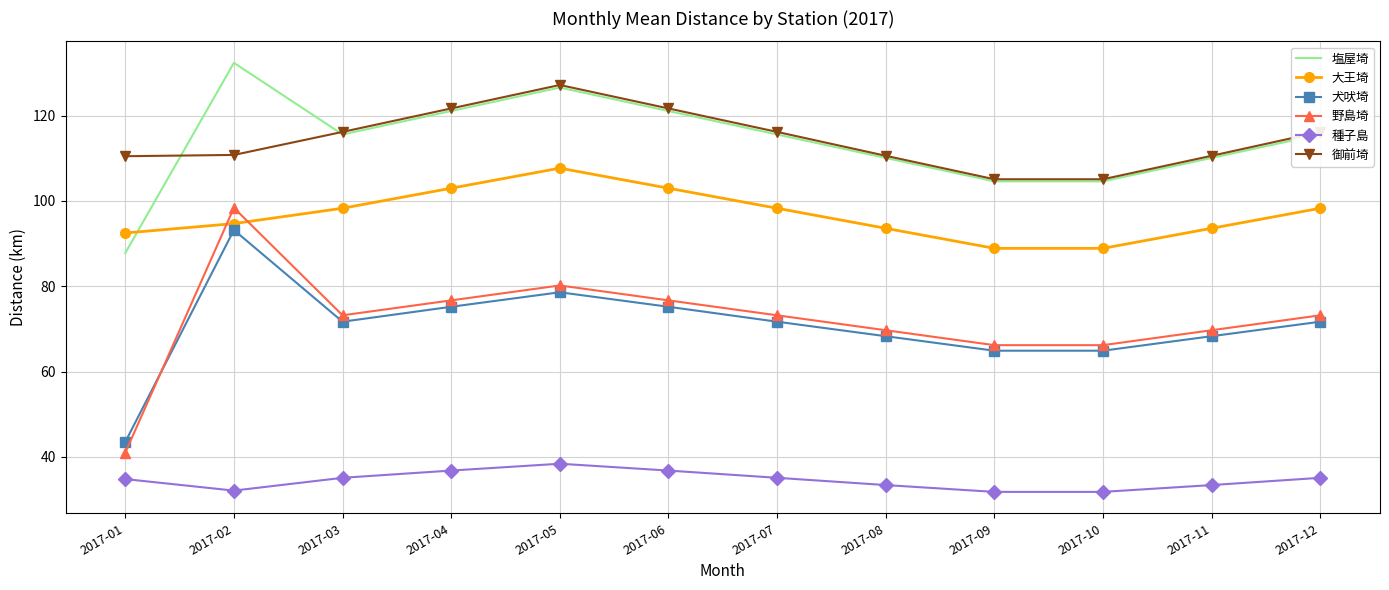

What is the lowest value of the 種子島 series?

31.8